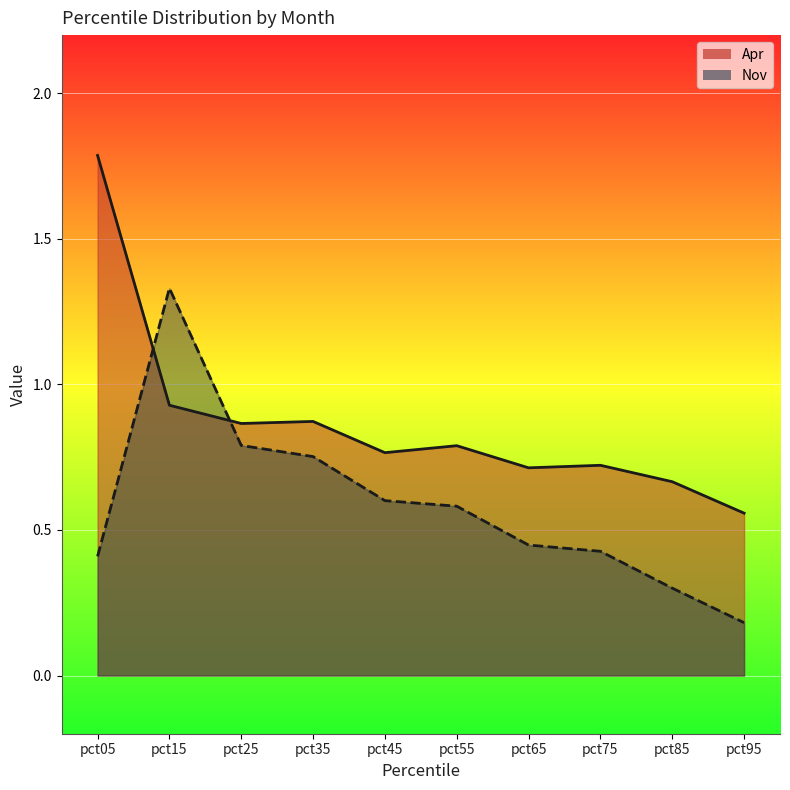

The Nov series shows 0.6 at pct45. True or false?

True